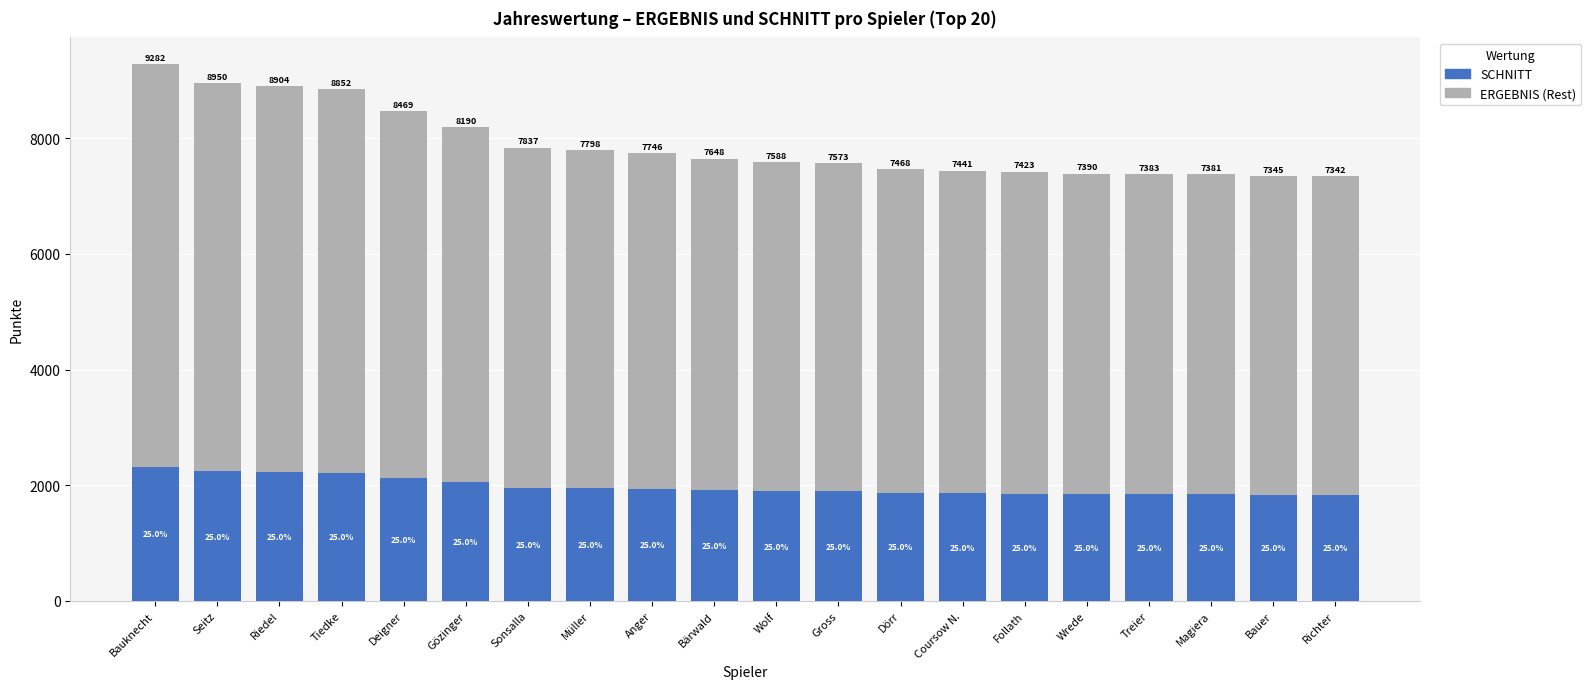

What is the highest value of the SCHNITT series?

2321